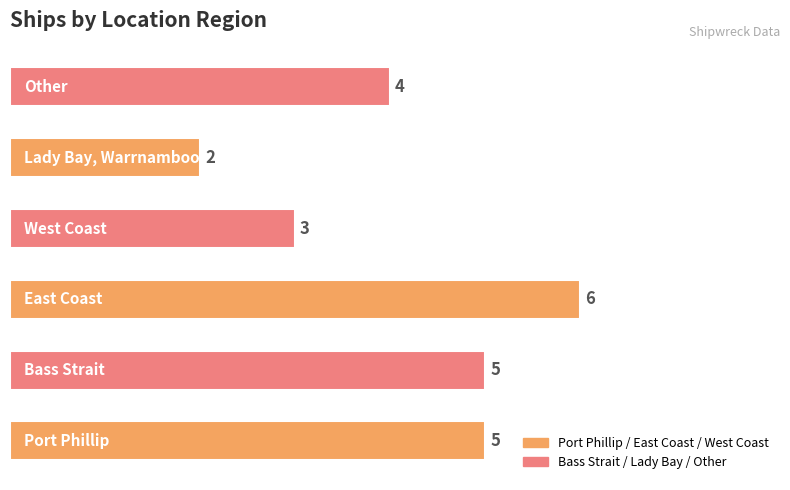

Reading top to bottom, list all the values displayed in this chart.

4	2	3	6	5	5